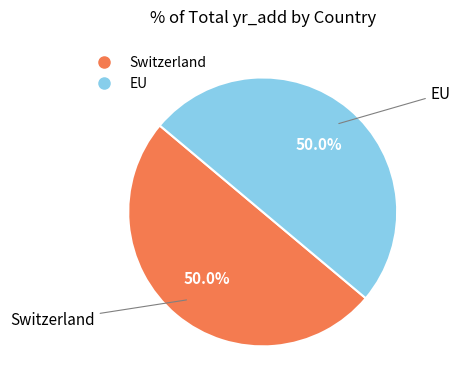

Approximately how many times larger is the value at Switzerland compared to EU?

1.0